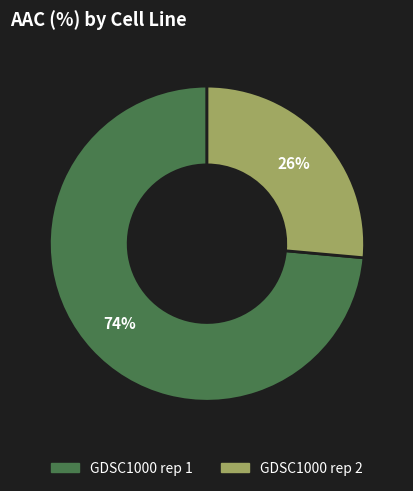

Do GDSC1000 rep 1 and GDSC1000 rep 2 together represent more than half of the pie?

Yes